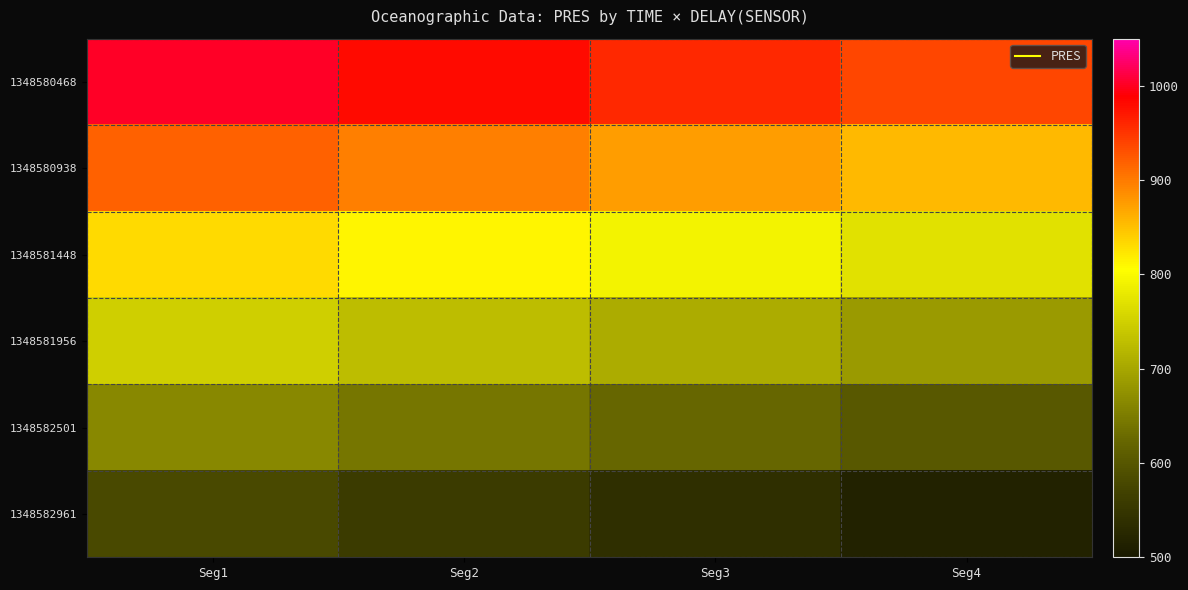

Reading left to right, extract all data points from this chart.

1348580468: Seg1=1001.5	Seg2=980.7	Seg3=959.5	Seg4=938.0
1348580938: Seg1=917.7	Seg2=896.1	Seg3=875.2	Seg4=854.8
1348581448: Seg1=832.7	Seg2=812.4	Seg3=790.5	Seg4=768.7
1348581956: Seg1=748.0	Seg2=726.9	Seg3=706.5	Seg4=685.4
1348582501: Seg1=663.6	Seg2=642.8	Seg3=622.5	Seg4=601.5
1348582961: Seg1=580.3	Seg2=559.1	Seg3=538.6	Seg4=516.7